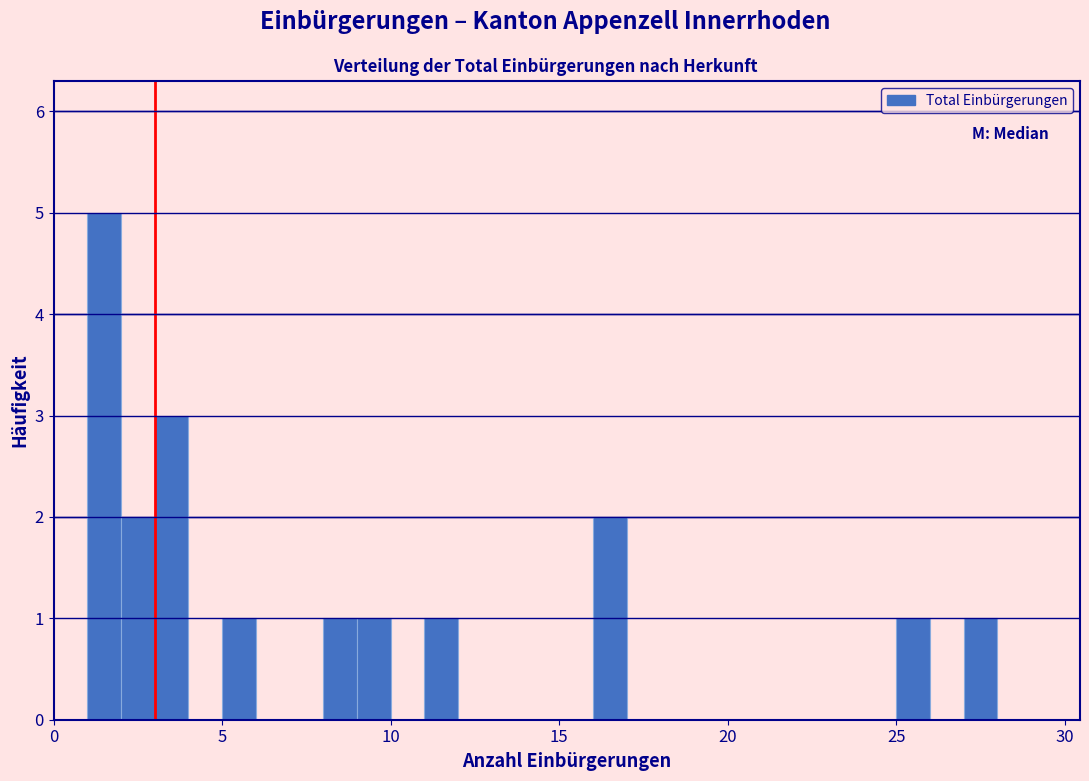

Read against the x-axis, roughly where is the centre of the tallest bar?

1.5